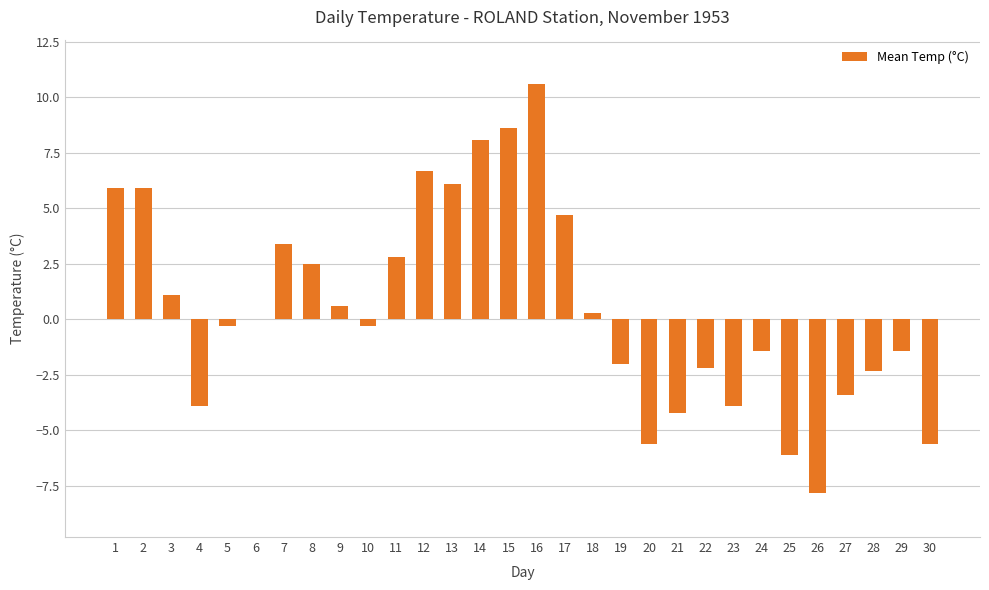

Reading right to left, transcribe all the data shown in this chart.

30=-5.6	29=-1.4	28=-2.3	27=-3.4	26=-7.8	25=-6.1	24=-1.4	23=-3.9	22=-2.2	21=-4.2	20=-5.6	19=-2.0	18=0.3	17=4.7	16=10.6	15=8.6	14=8.1	13=6.1	12=6.7	11=2.8	10=-0.3	9=0.6	8=2.5	7=3.4	6=0.0	5=-0.3	4=-3.9	3=1.1	2=5.9	1=5.9